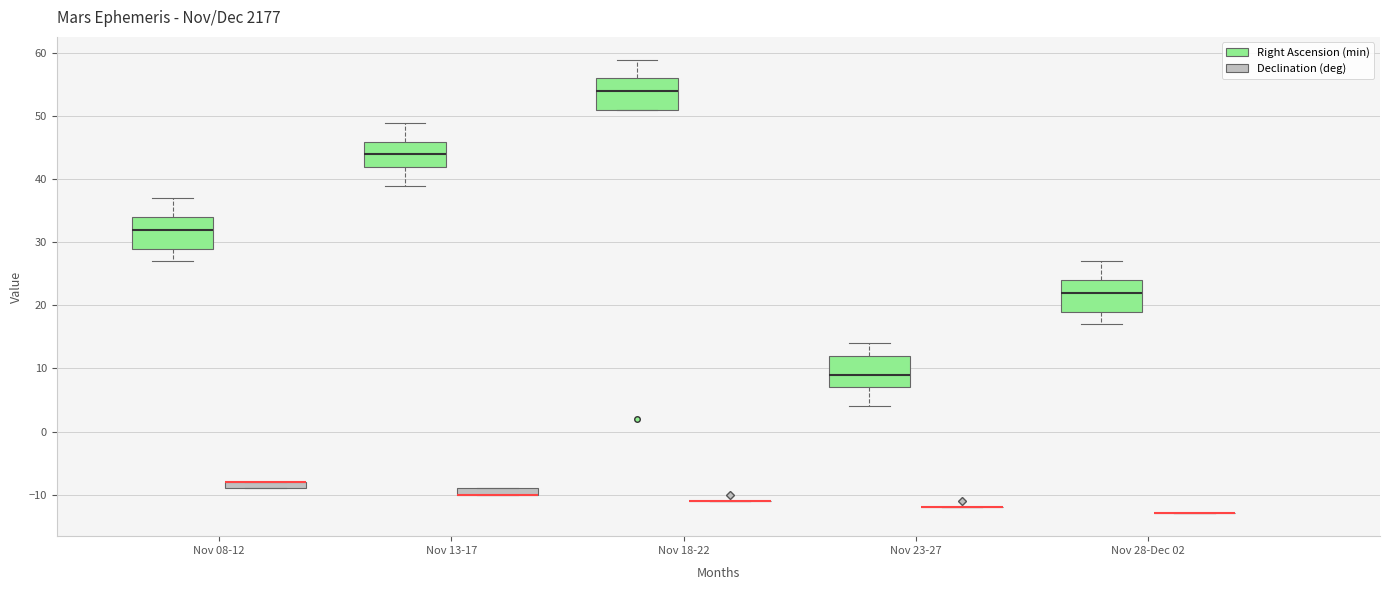

Where does the upper whisker of the box for Nov 08-12 (Right Ascension (min)) end on the y-axis? The values are not printed on the chart, so give them approximately, as read against the axis.

37